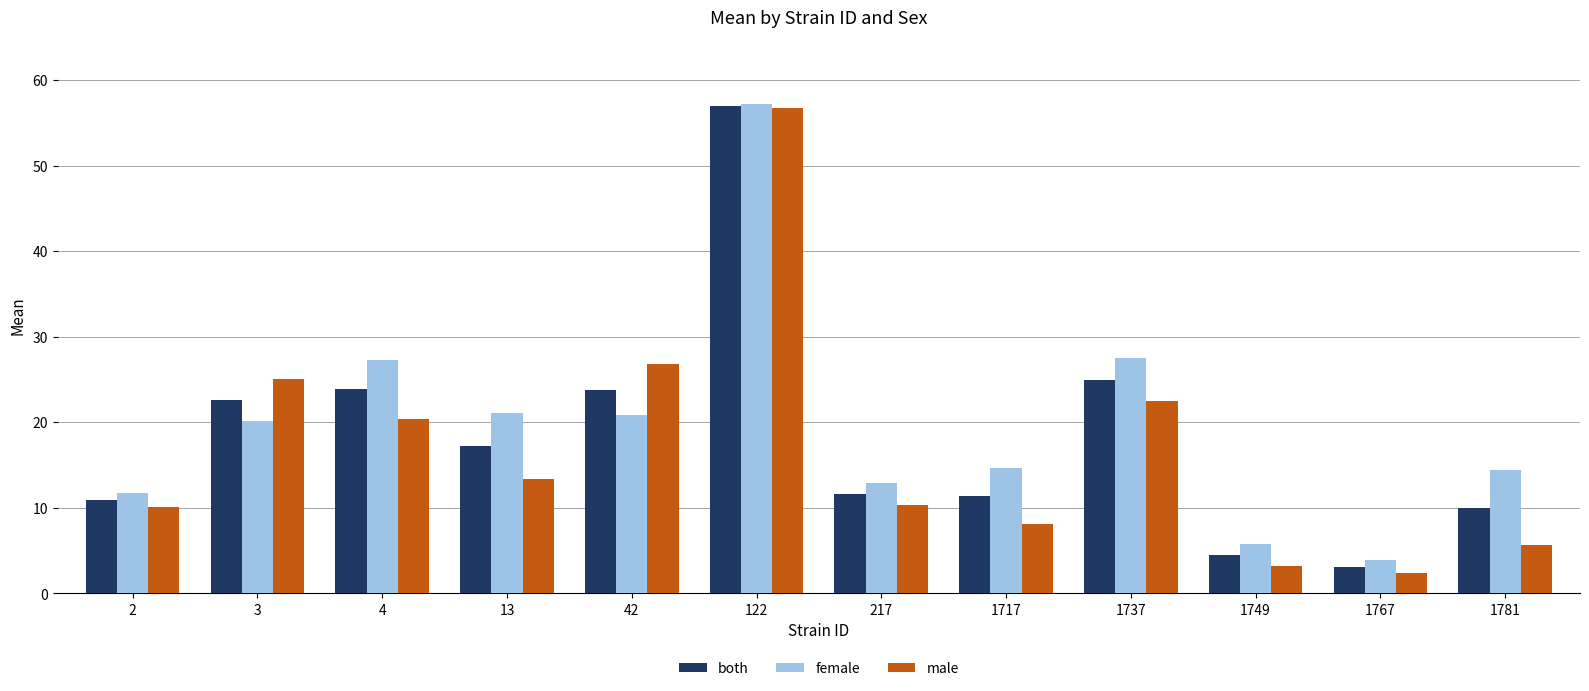

What is the difference between the maximum and minimum values in the female series?

53.3